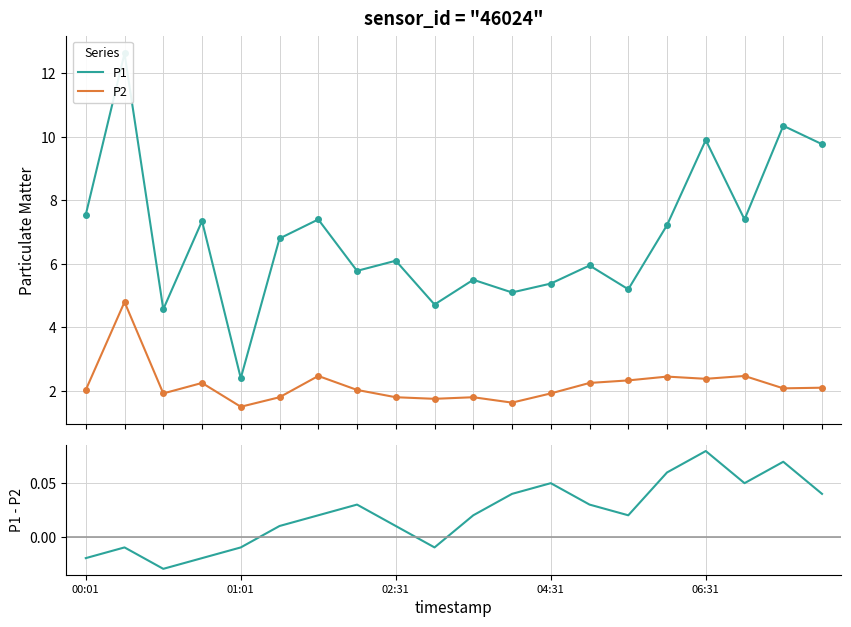

What is the value of the P2 point at the 9th from the left?

1.8